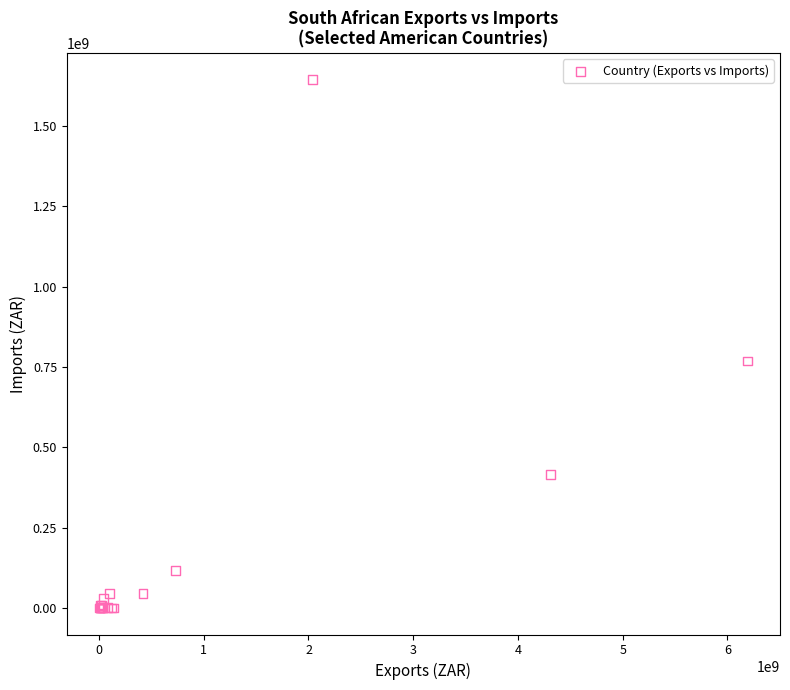

What Y value in the scatter plot is closest to 821874666?

768728344